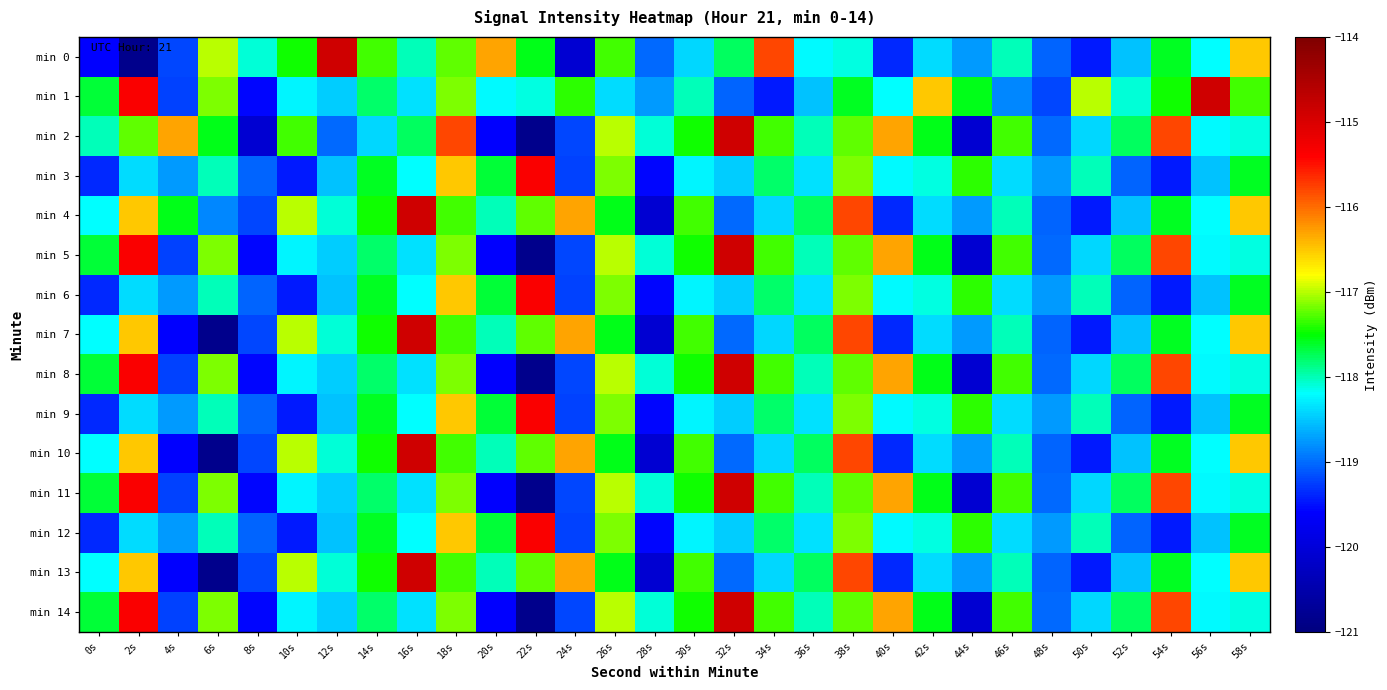

How many series are shown in this chart?

15